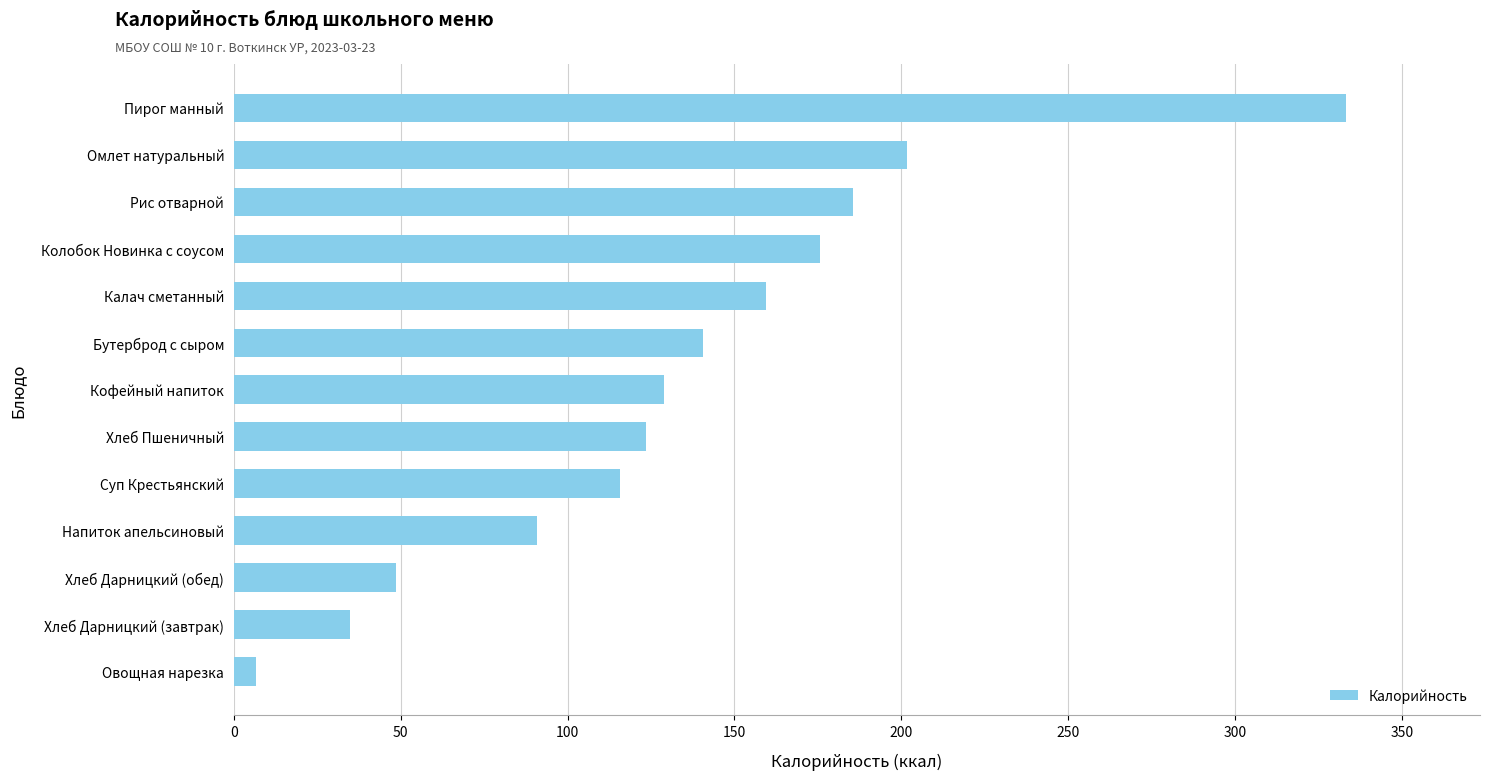

Reading bottom to top, list all the values displayed in this chart.

6.6	34.8	48.7	90.9	115.6	123.4	128.8	140.6	159.3	175.8	185.4	201.6	333.4